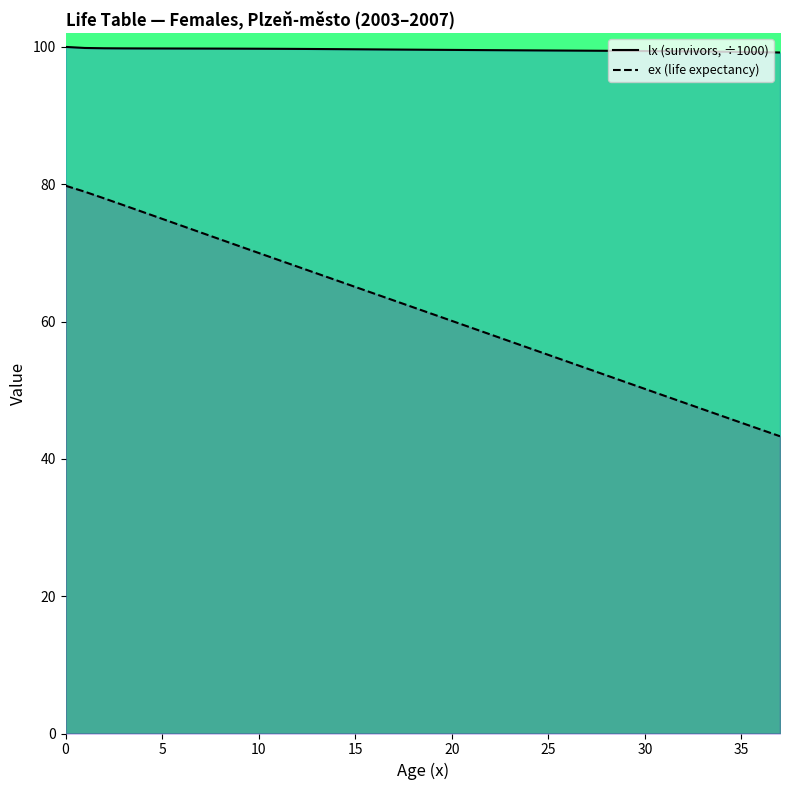

Reading left to right, transcribe all the data shown in this chart.

lx (survivors, ÷1000): 100.0	99.8	99.8	99.8	99.8	99.8	99.8	99.8	99.8	99.7	99.7	99.7	99.7	99.7	99.7	99.7	99.6	99.6	99.6	99.6	99.6	99.5	99.5	99.5	99.5	99.5	99.5	99.5	99.4	99.4	99.4	99.4	99.4	99.3	99.3	99.3	99.2	99.2
ex (life expectancy): 79.8	78.9	77.9	77.0	76.0	75.0	74.0	73.0	72.0	71.0	70.0	69.0	68.0	67.0	66.0	65.0	64.1	63.1	62.1	61.1	60.1	59.1	58.1	57.1	56.1	55.1	54.2	53.2	52.2	51.2	50.2	49.2	48.2	47.2	46.2	45.3	44.3	43.3